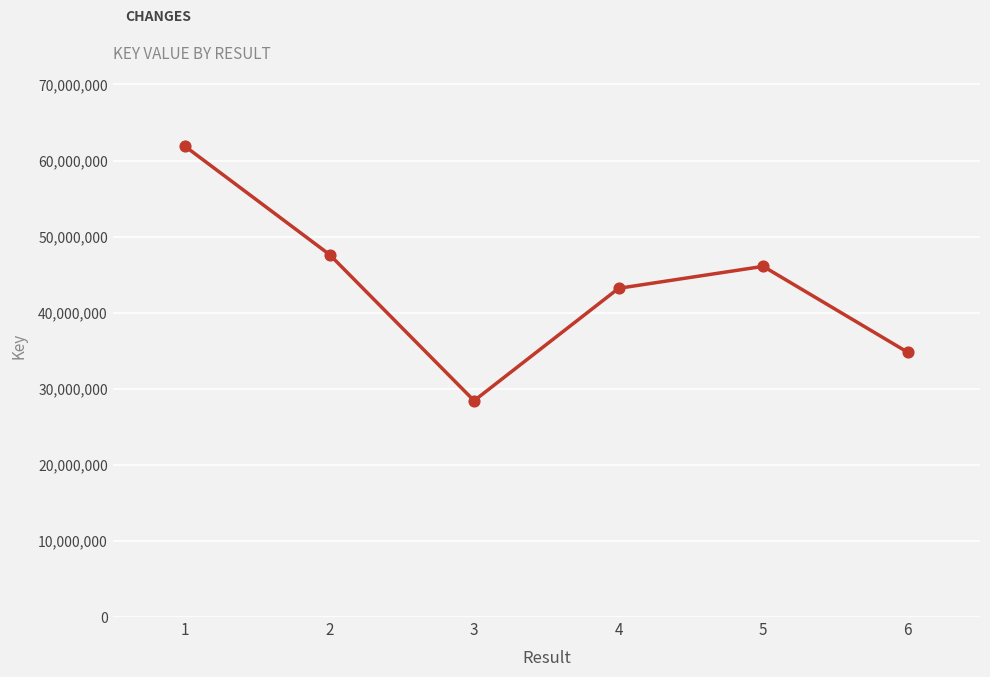

What is the change in value from 2 to 5?

-1551175